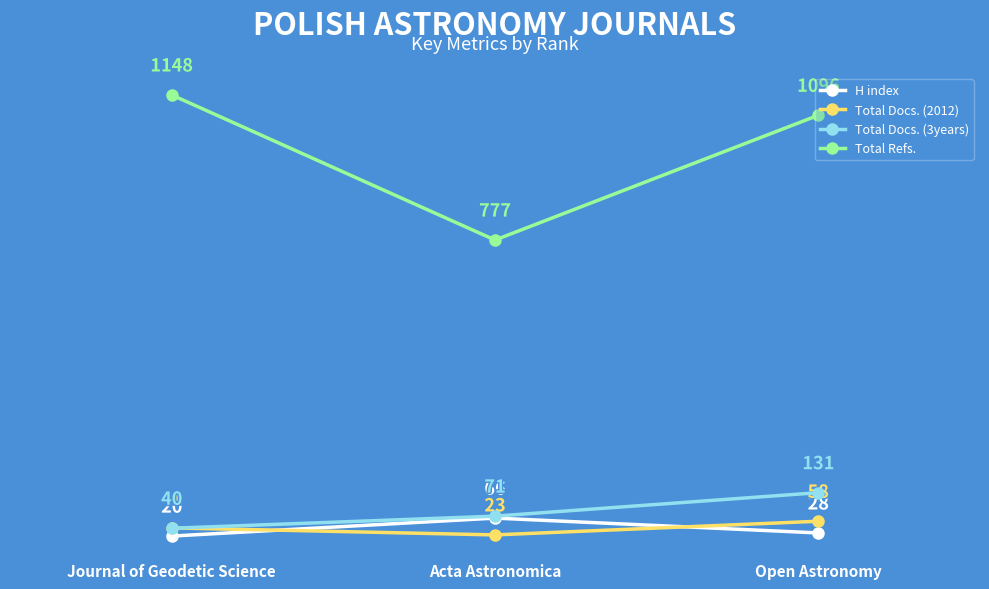

What is the average value of the Total Docs. (3years) series?

81